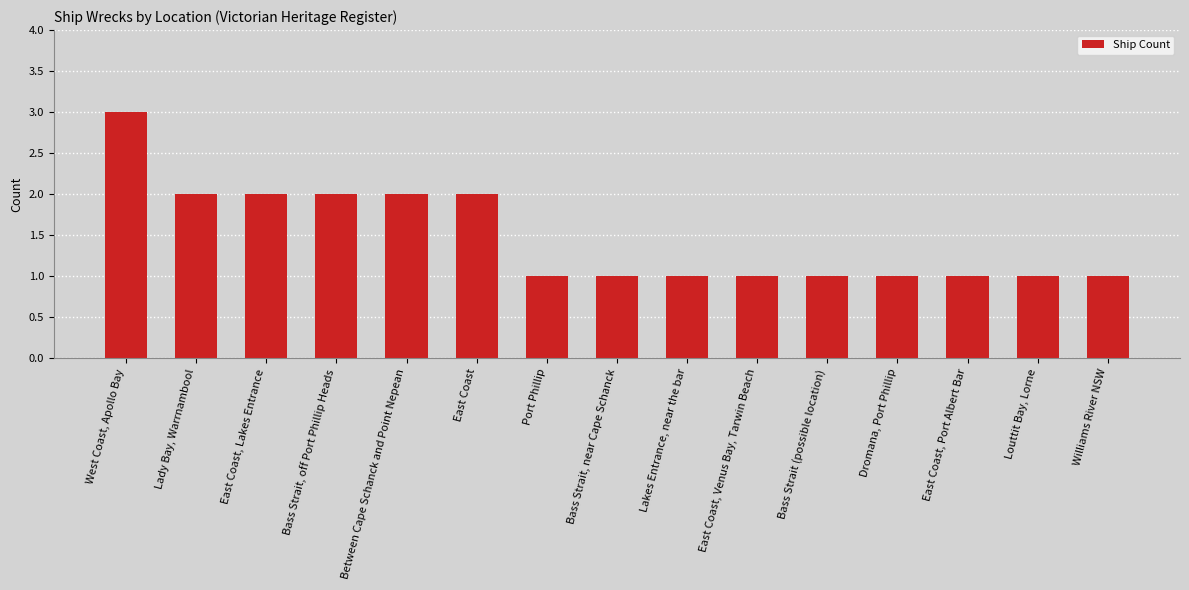

True or false: the data shows 2 at Lakes Entrance, near the bar.

False